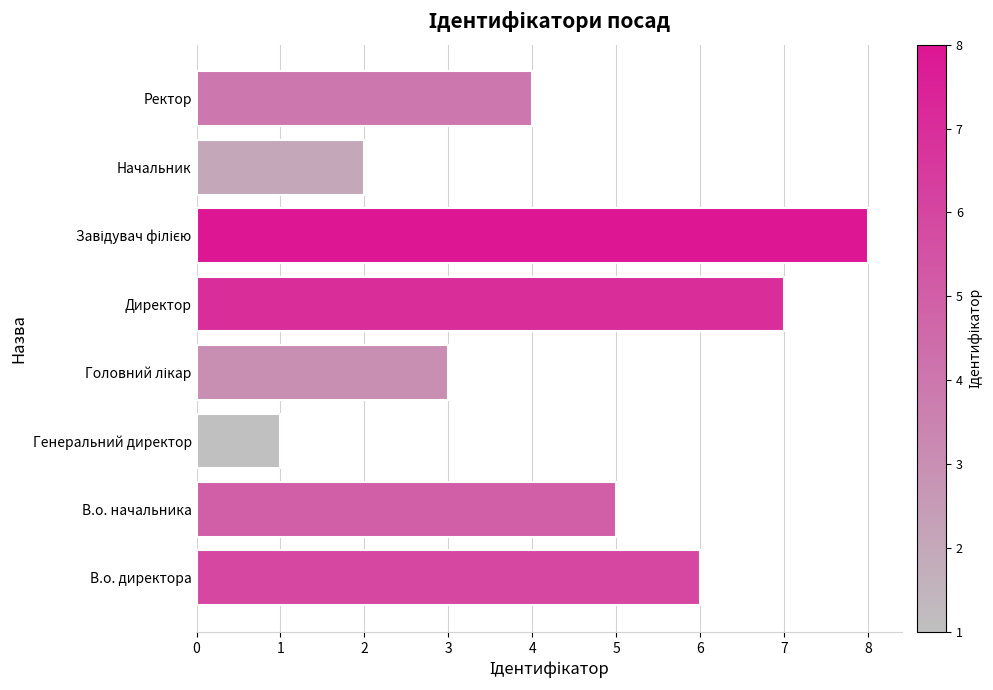

What value does the data have at В.о. директора?

6